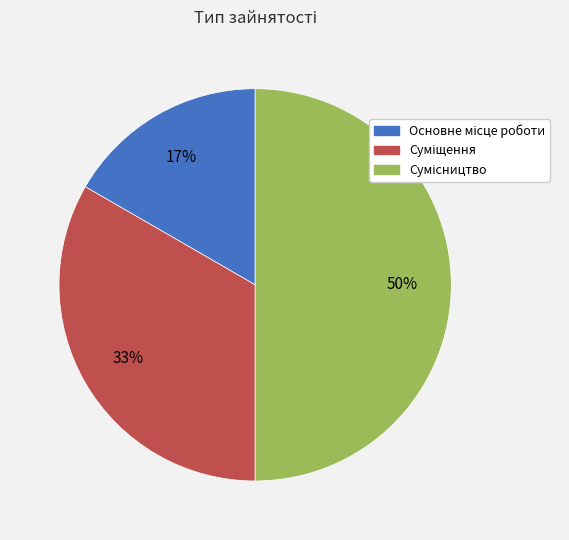

Count the number of slices in the pie.

3